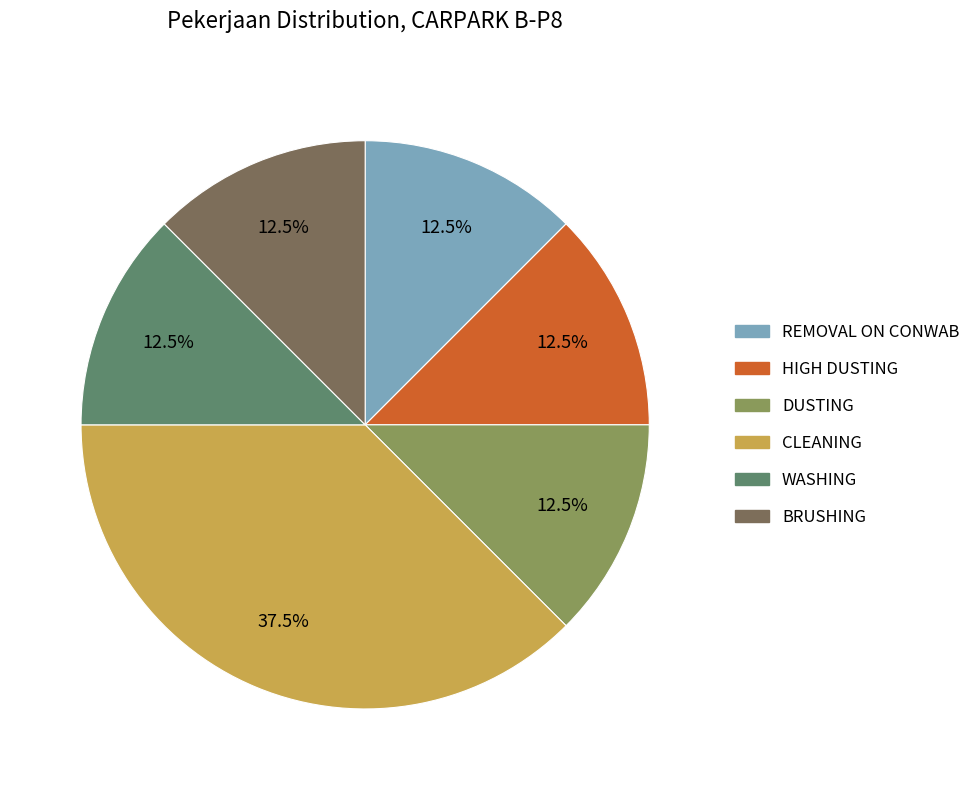

Which slice is the largest?

CLEANING